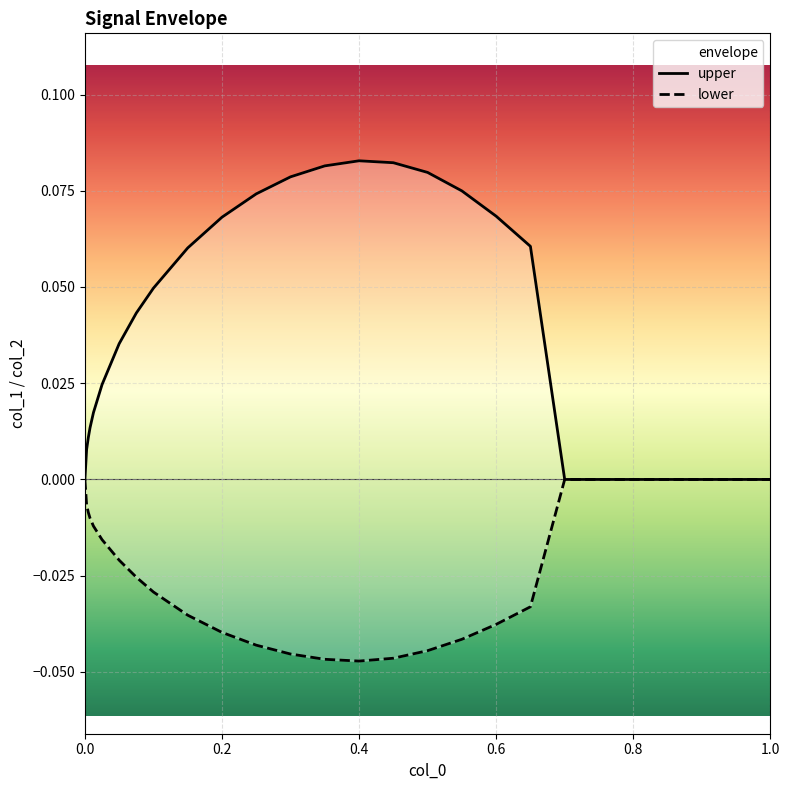

Which series has the widest spread of values?

upper